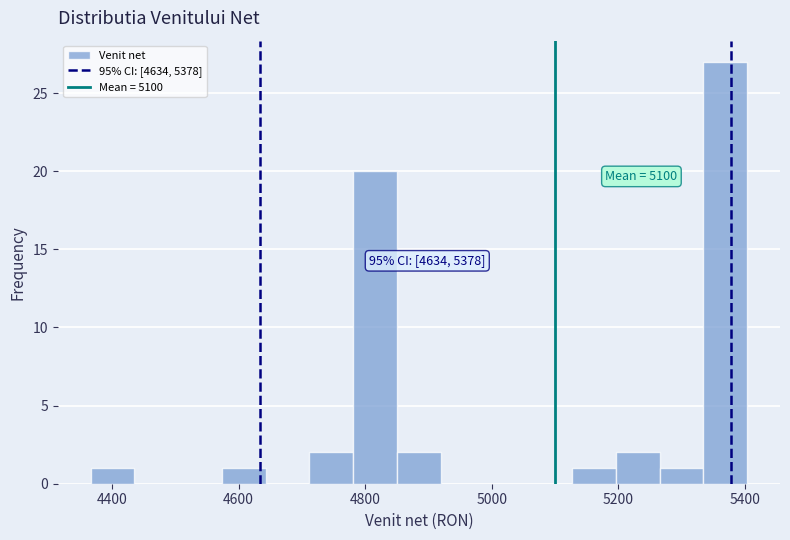

Around what value on the x-axis is the tallest bar? Give the approximate position of its centre, as read against the axis.

5360